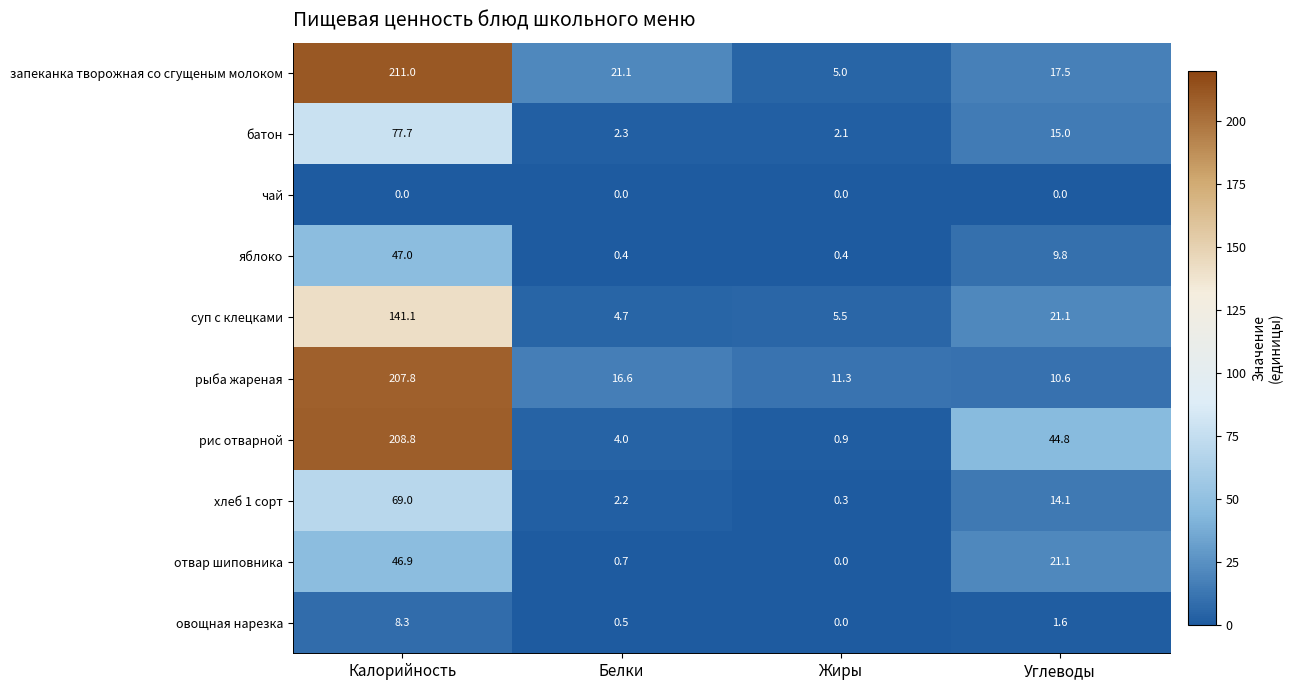

Which series has the largest range (max minus min)?

рис отварной